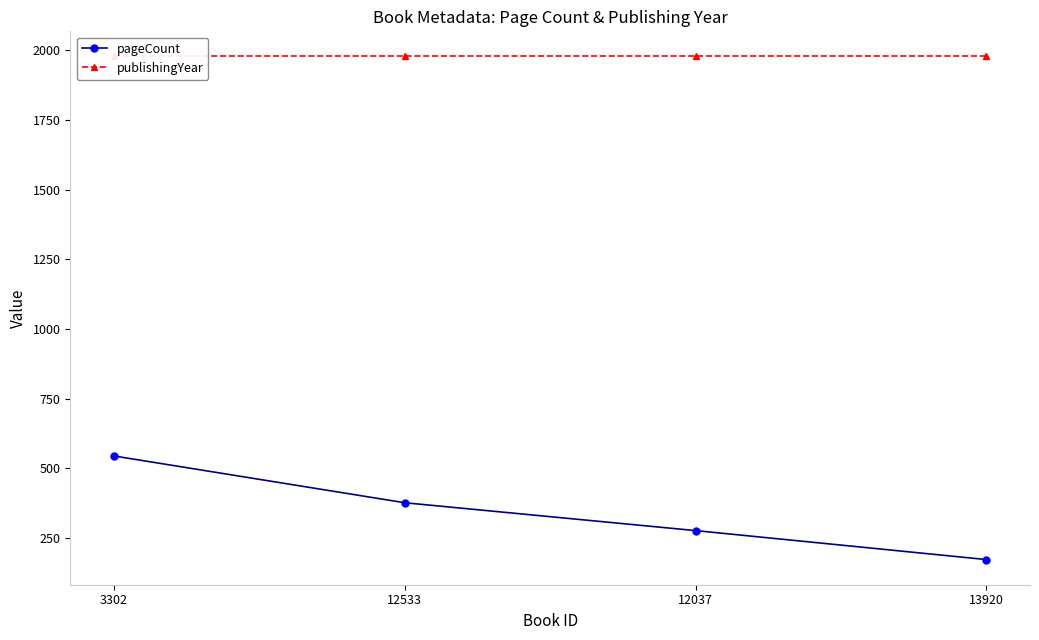

At which label does pageCount reach its peak?

3302